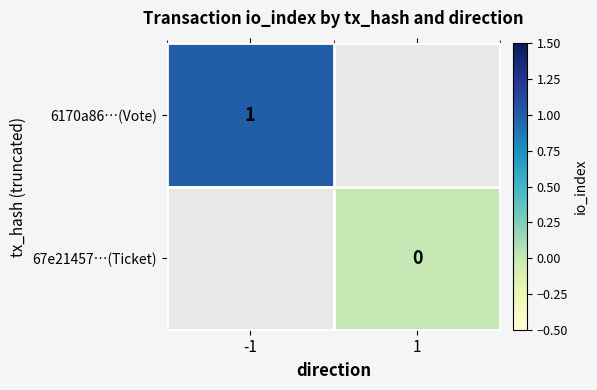

The 6170a86…(Vote) series shows 1 at -1. True or false?

True